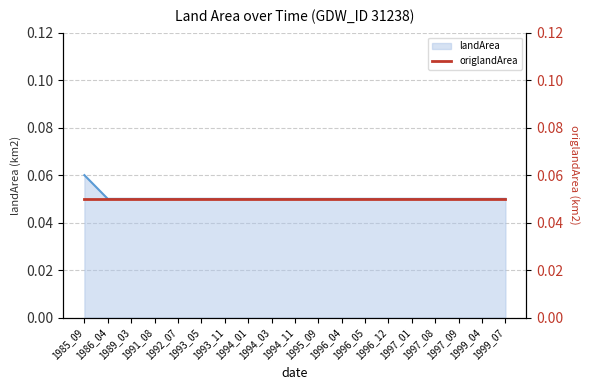

Which has a higher value, 1994_03 or 1999_07?

1994_03